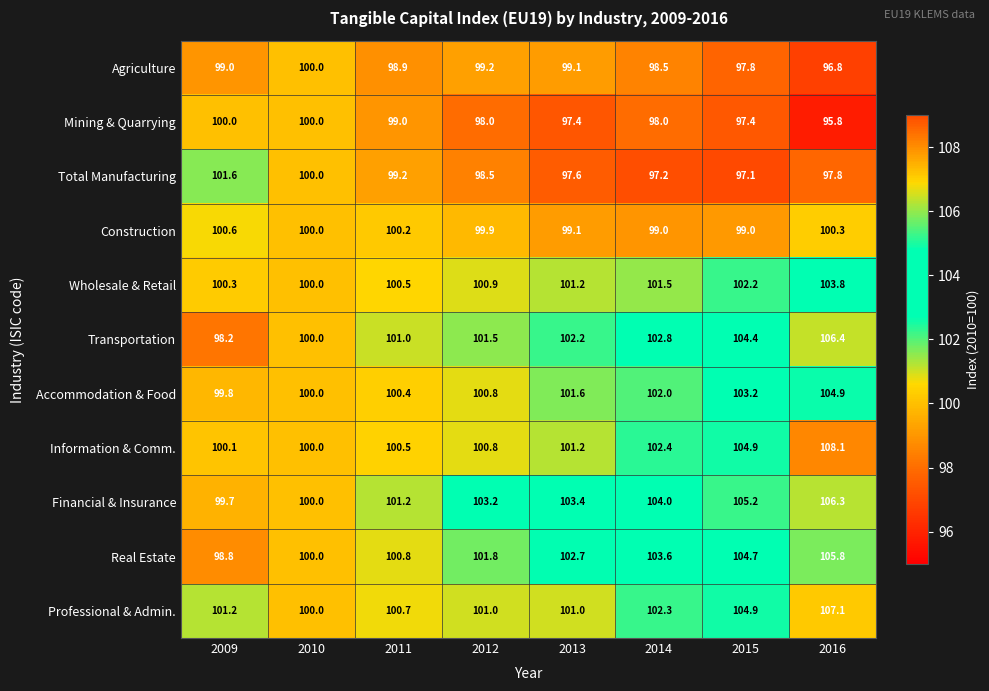

Is the value of Information & Comm. at 2010 greater than the value of Accommodation & Food at 2011?

No